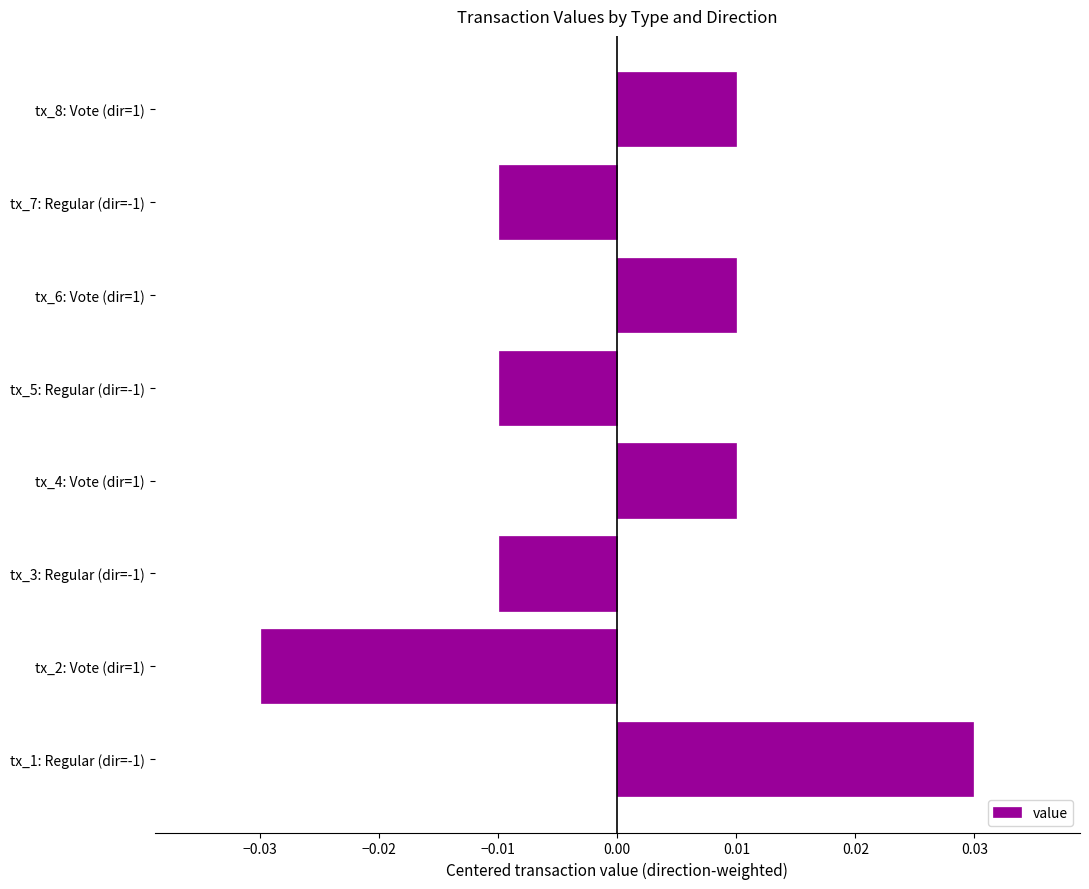

How many negative values are there?

4